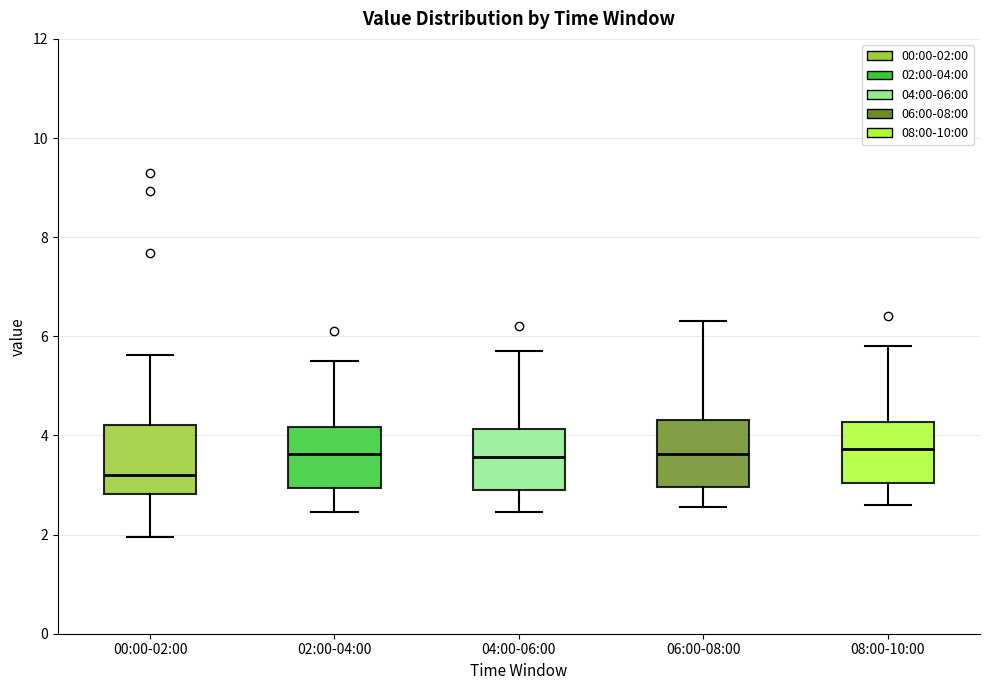

Reading left to right, transcribe this box plot: for each box, give where its median line is, the range the box spans, and where its two whiskers end, as read against the y-axis. The values are not printed on the chart, so give them approximately, as read against the axis.

00:00-02:00: median 3.2, box 2.8 to 4.2, whiskers 2.0 to 5.6
02:00-04:00: median 3.6, box 3.0 to 4.2, whiskers 2.4 to 5.6
04:00-06:00: median 3.6, box 3.0 to 4.2, whiskers 2.4 to 5.8
06:00-08:00: median 3.6, box 3.0 to 4.4, whiskers 2.6 to 6.4
08:00-10:00: median 3.8, box 3.0 to 4.2, whiskers 2.6 to 5.8